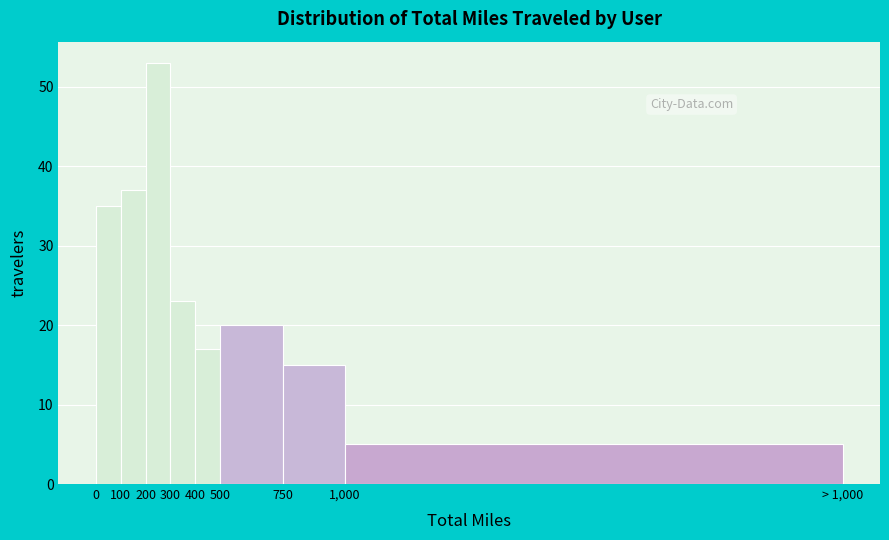

Reading left to right, extract all data points from this chart.

0=35	100=37	200=53	300=23	400=17	500=20	750=15	1,000=5